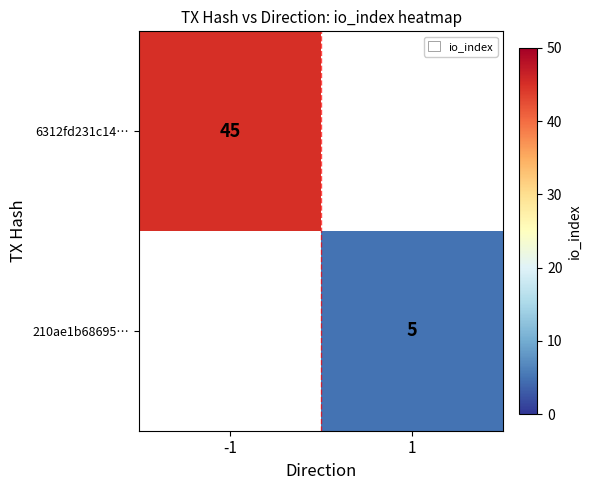

Count the number of categories in the chart.

2